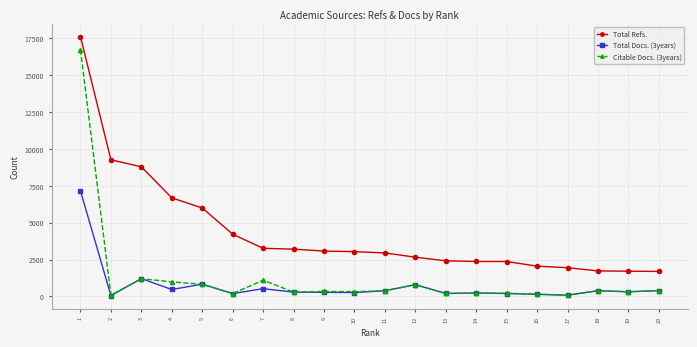

Rank the series by their maximum value, from lowest to highest.

Total Docs. (3years), Citable Docs. (3years), Total Refs.